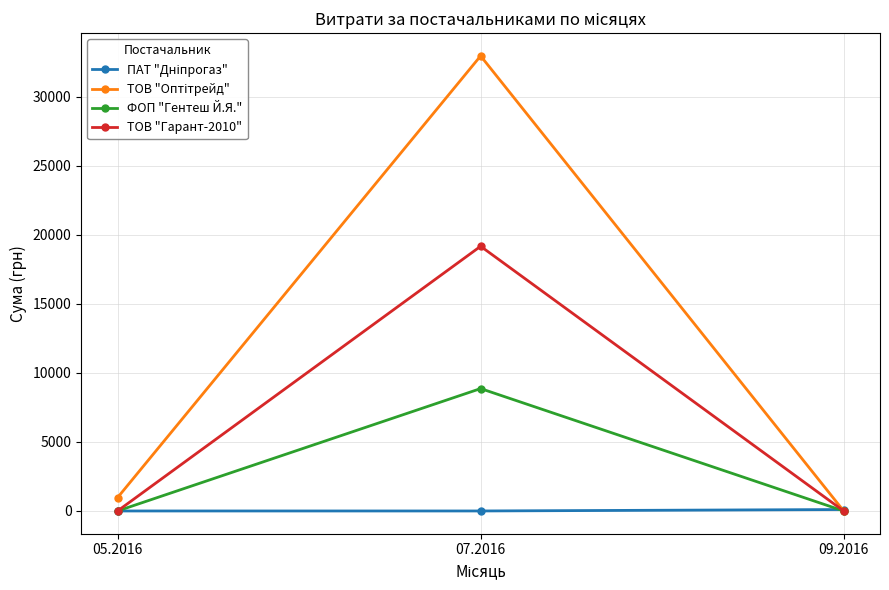

What is the total value across all series at 07.2016?

60970.0